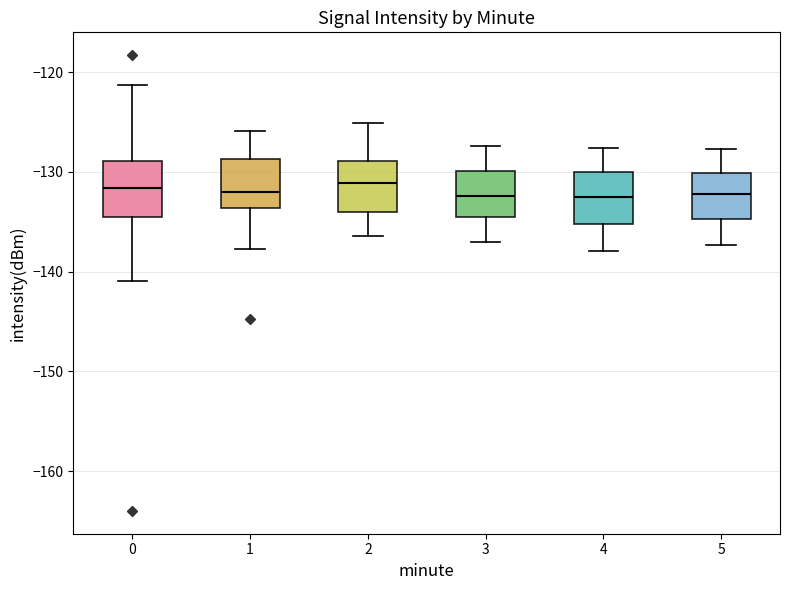

Reading left to right, read every box against the y-axis: the position of its median line, the range the box covers, and the ends of its whiskers. The values are not printed on the chart, so give them approximately, as read against the axis.

0: median -132, box -135 to -129, whiskers -141 to -121
1: median -132, box -134 to -129, whiskers -138 to -126
2: median -131, box -134 to -129, whiskers -136 to -125
3: median -132, box -134 to -130, whiskers -137 to -127
4: median -133, box -135 to -130, whiskers -138 to -128
5: median -132, box -135 to -130, whiskers -137 to -128